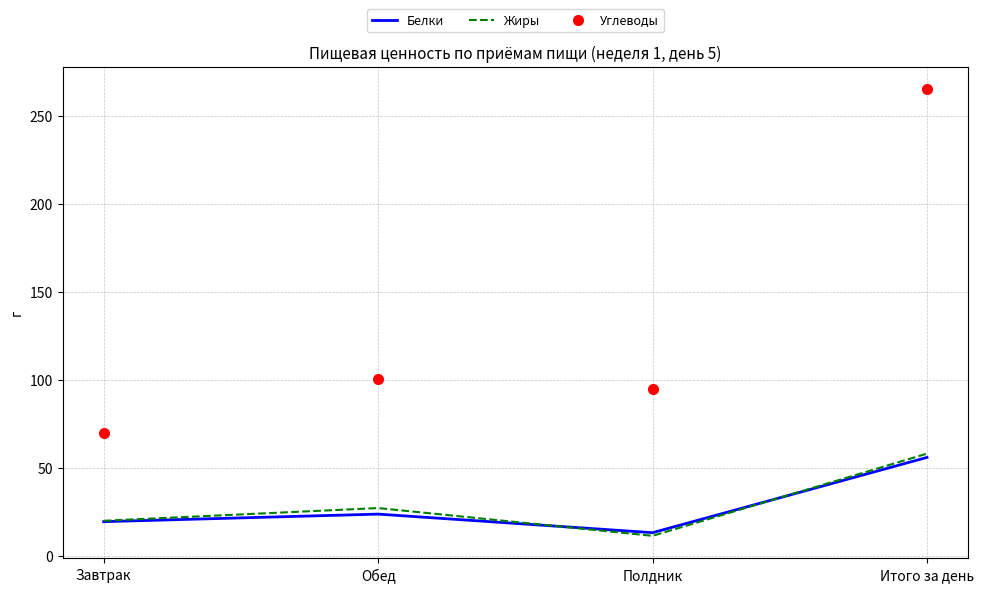

What is the difference between the maximum and minimum values in the Жиры series?

46.7